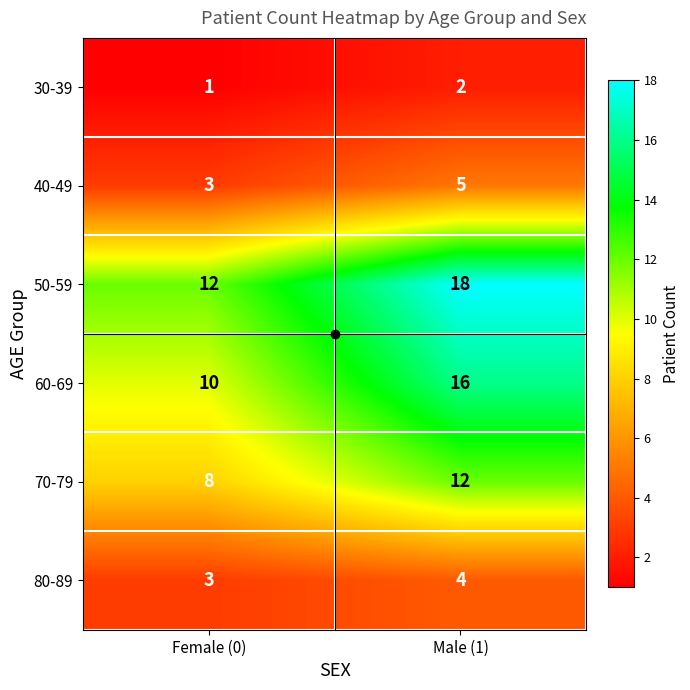

What is the difference between the highest and lowest values at Female (0)?

11